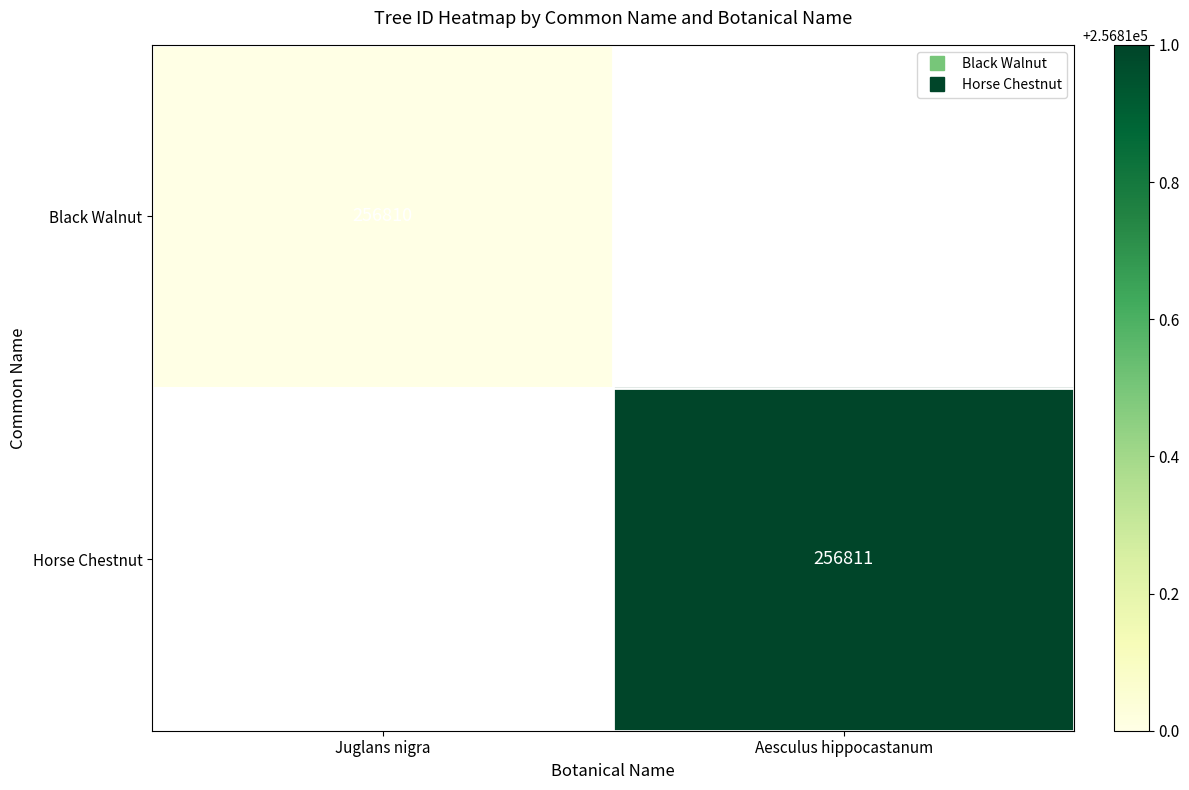

How many categories are shown in the chart?

2